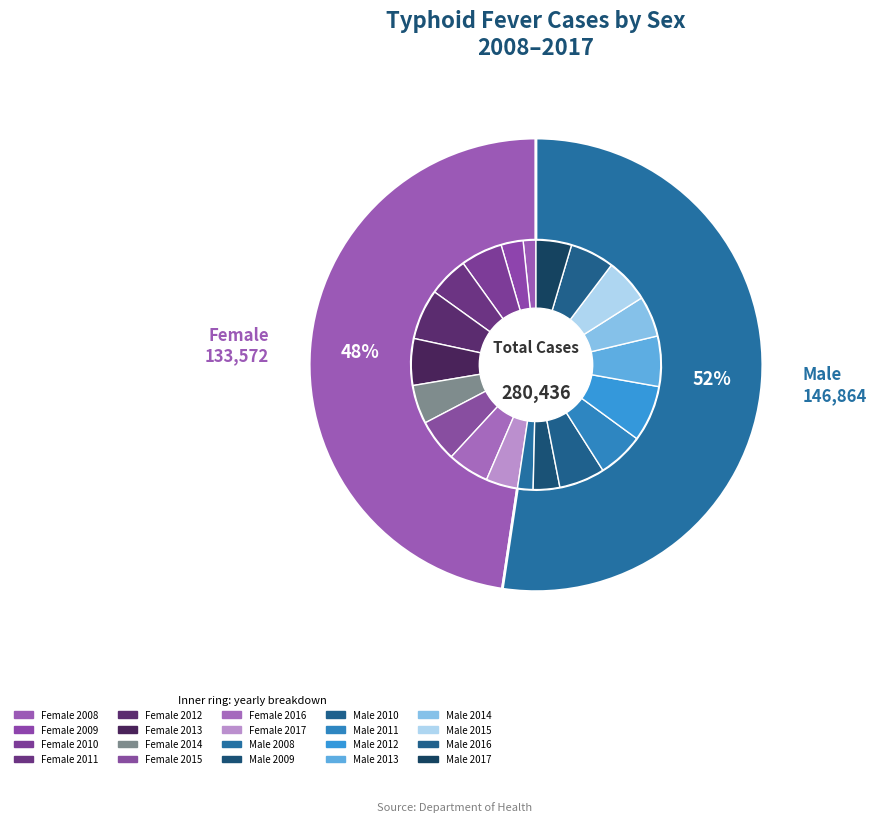

Does 2010 represent more than half of the total?

No